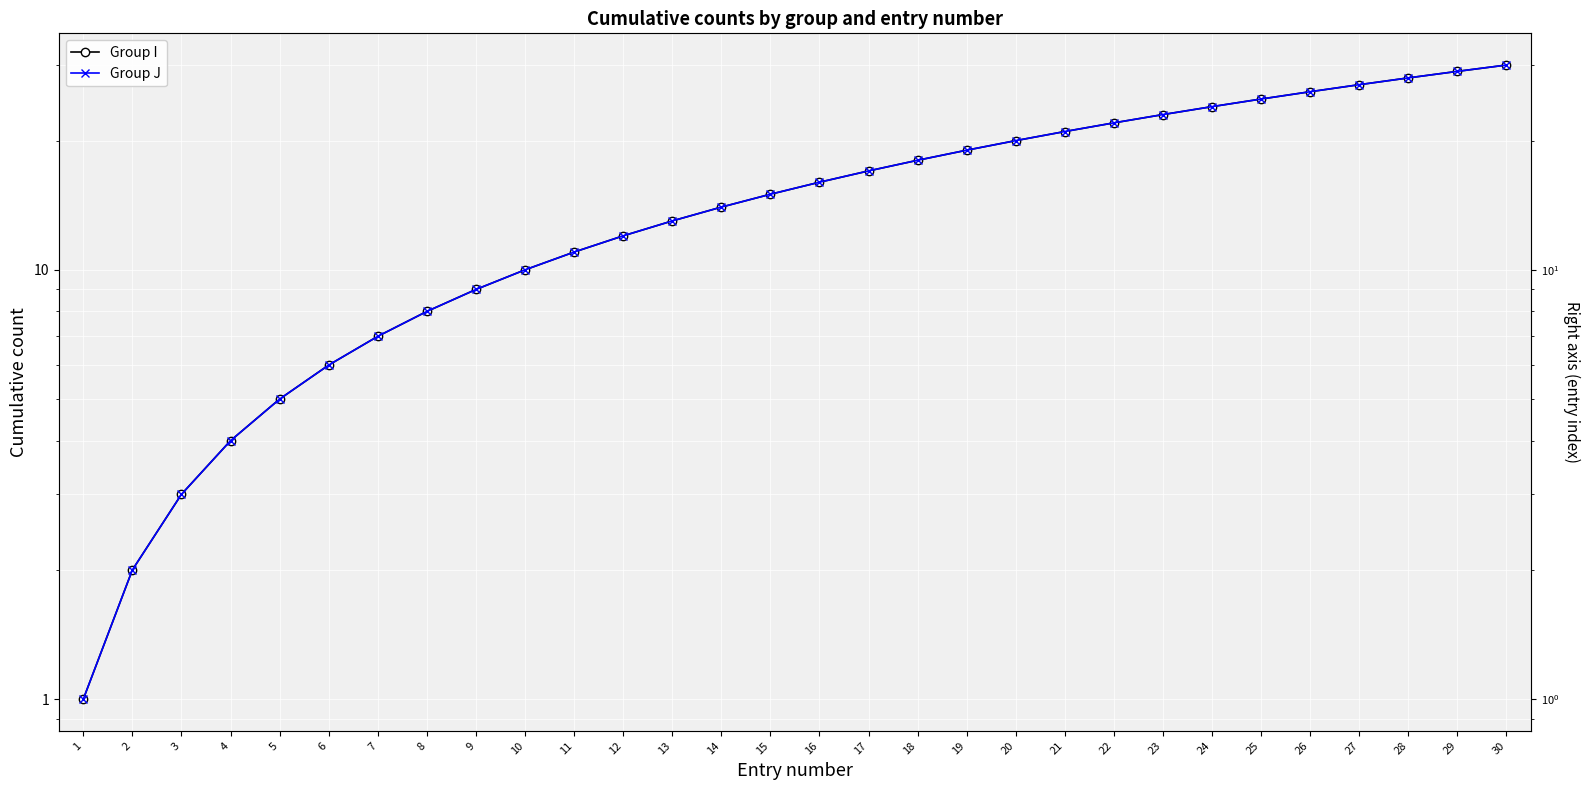

What is the value of the Group I point at the 27th from the left?

27